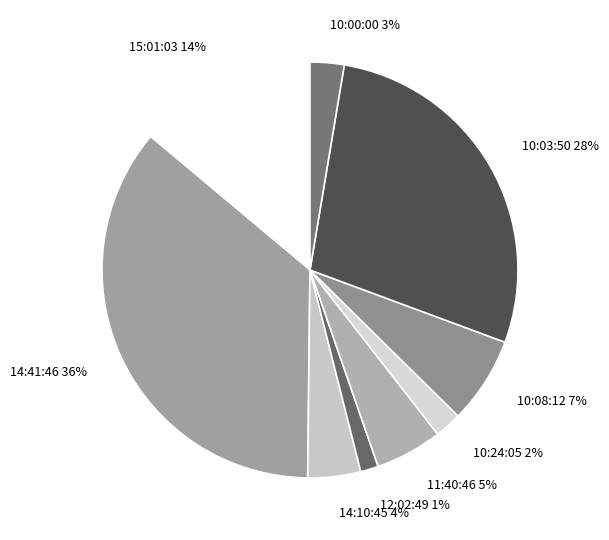

To the nearest percent, what is the difference between the 11:40:46 and 15:01:03 slice percentages?

9%